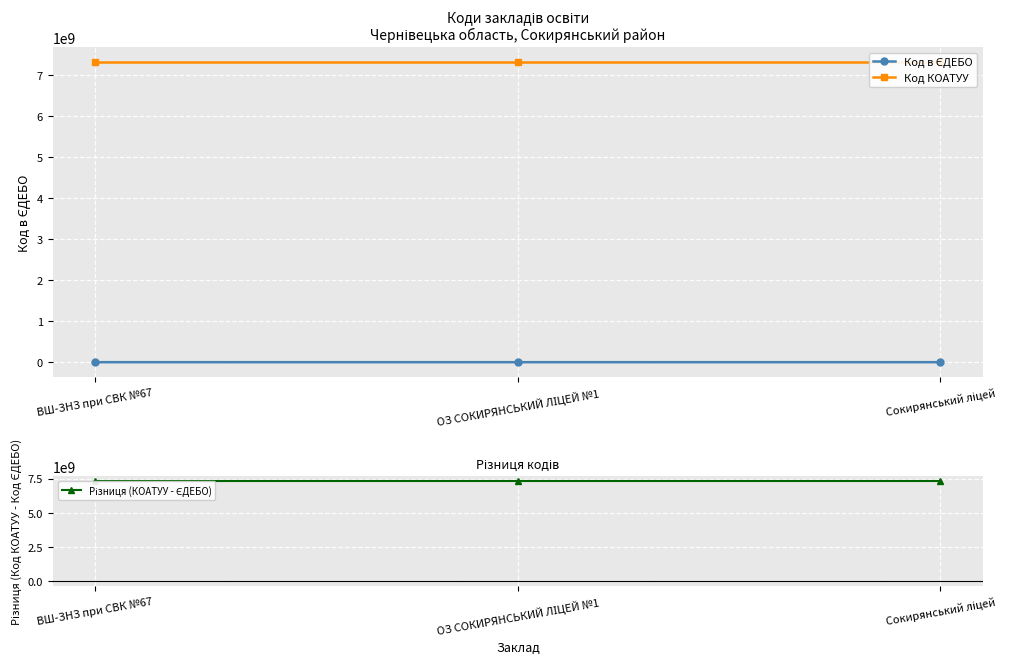

Reading left to right, extract all data points from this chart.

Код в ЄДЕБО: ВШ-ЗНЗ при СВК №67=145497	ОЗ СОКИРЯНСЬКИЙ ЛІЦЕЙ №1=145629	Сокирянський ліцей=143033
Код КОАТУУ: ВШ-ЗНЗ при СВК №67=7324010100	ОЗ СОКИРЯНСЬКИЙ ЛІЦЕЙ №1=7324010100	Сокирянський ліцей=7324010100
Різниця (КОАТУУ - ЄДЕБО): ВШ-ЗНЗ при СВК №67=7323864603	ОЗ СОКИРЯНСЬКИЙ ЛІЦЕЙ №1=7323864471	Сокирянський ліцей=7323867067